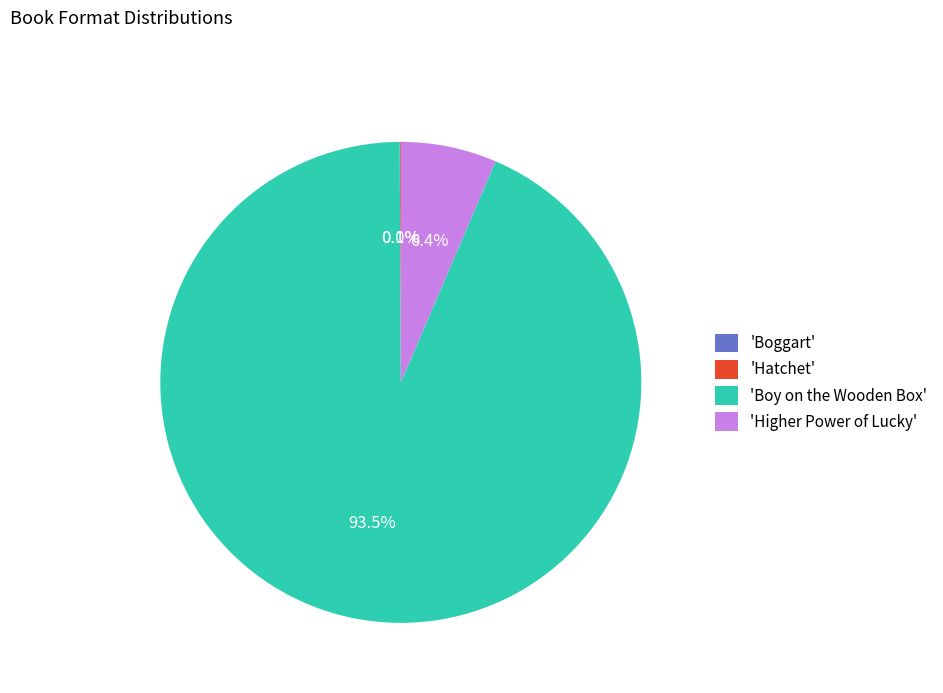

What percentage is NOT represented by 'Higher Power of Lucky'?

93.6%